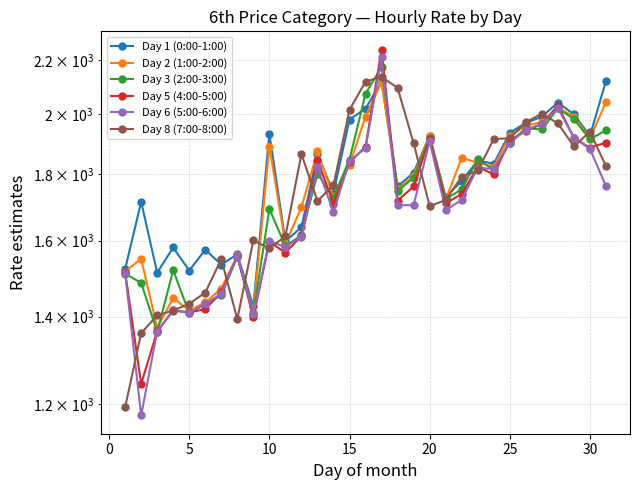

What are all the series names shown in the legend?

Day 1 (0:00-1:00), Day 2 (1:00-2:00), Day 3 (2:00-3:00), Day 5 (4:00-5:00), Day 6 (5:00-6:00), Day 8 (7:00-8:00)